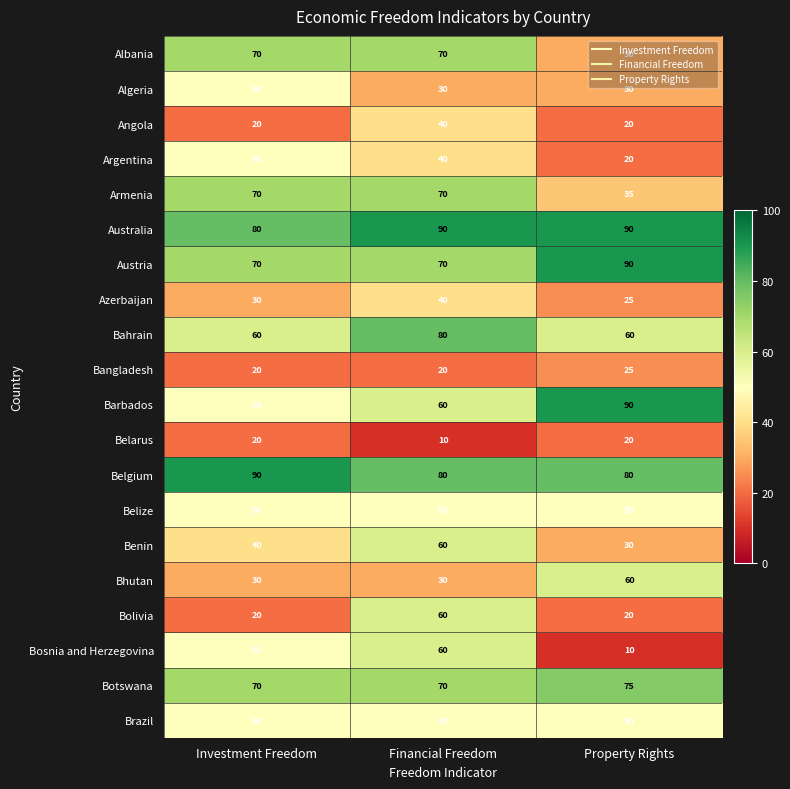

What is the sum of the Belgium values at Financial Freedom and Property Rights?

160